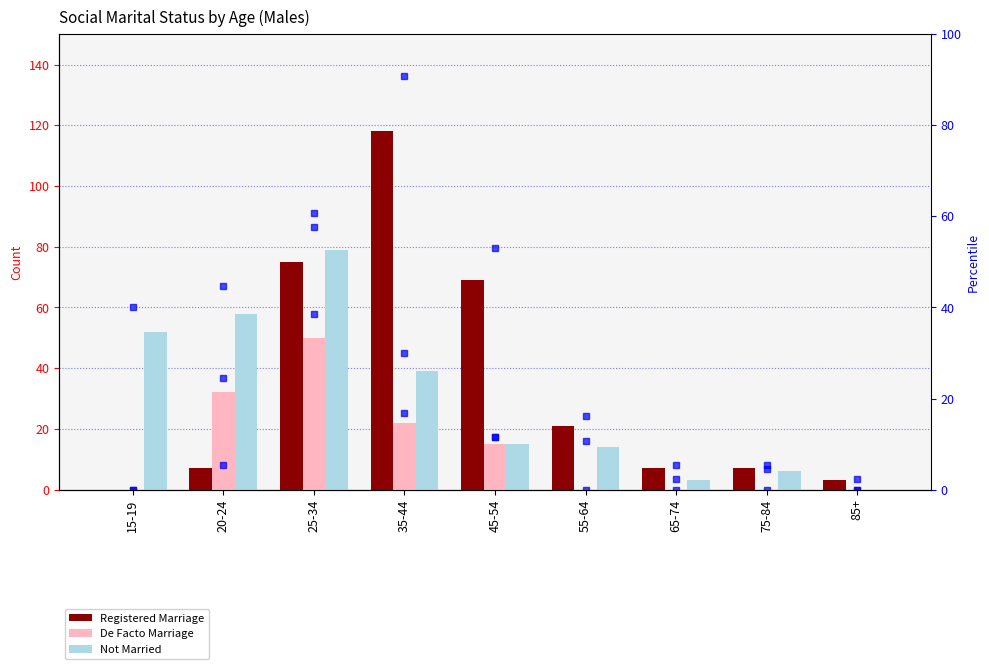

How many De Facto Marriage values are between 0 and 22?

7